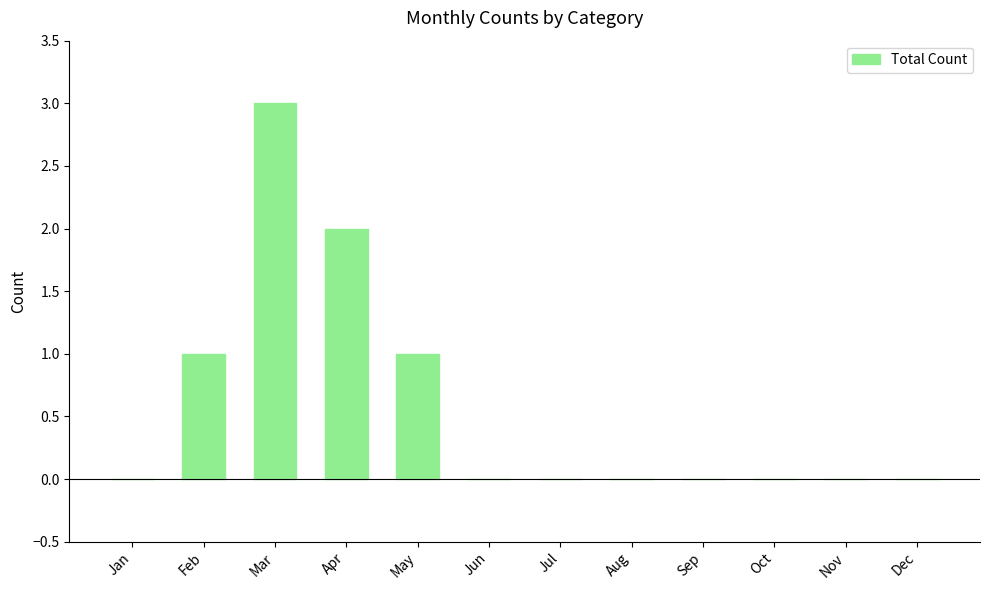

What is the change in value from Mar to Oct?

-3